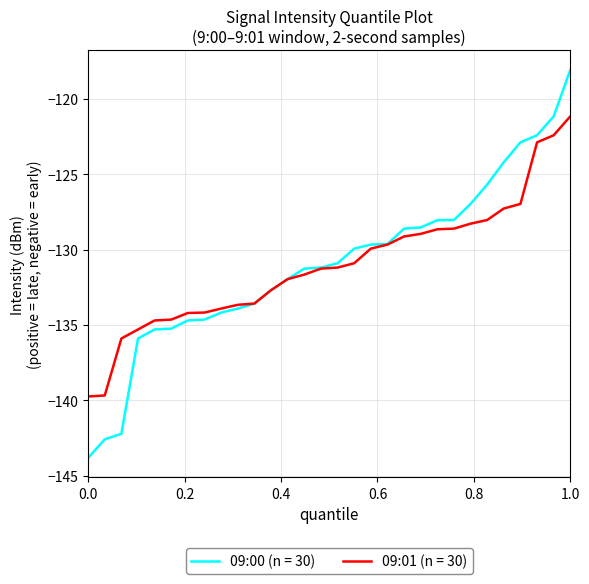

Which series has the widest spread of values?

09:00 (n = 30)